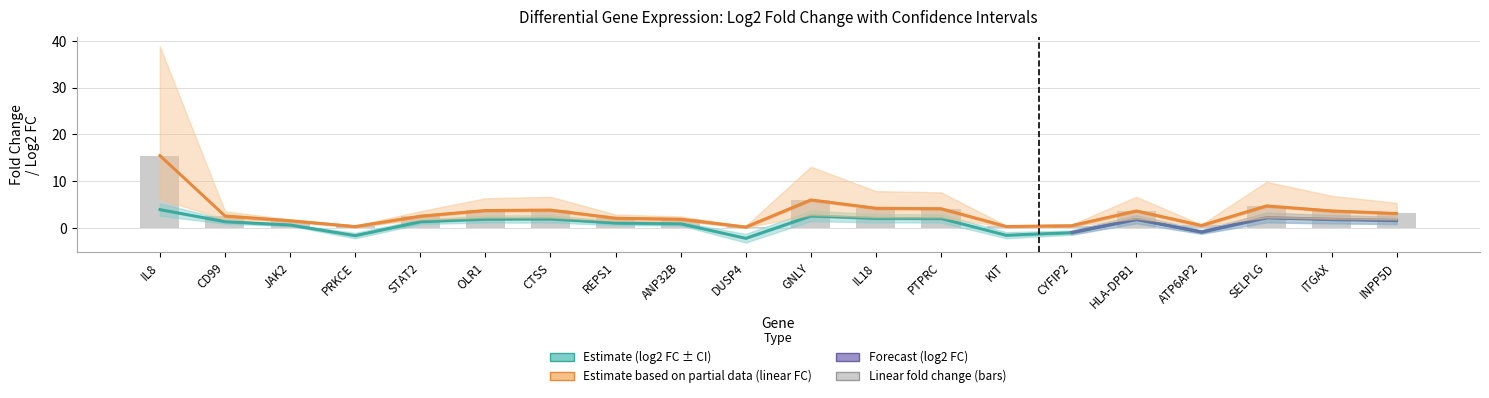

How many data points in Linear fold change are above 3?

10